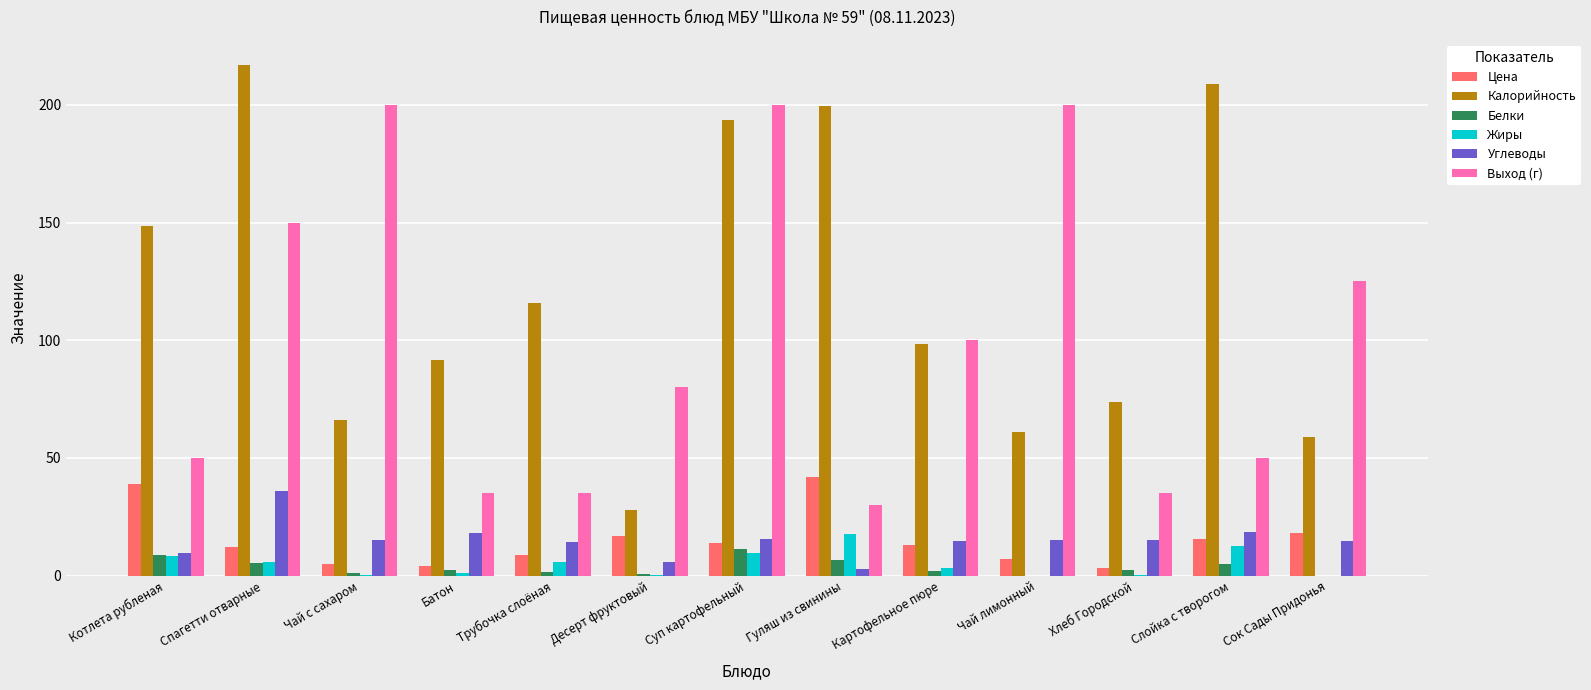

How many data points in Калорийность are above 98?

7